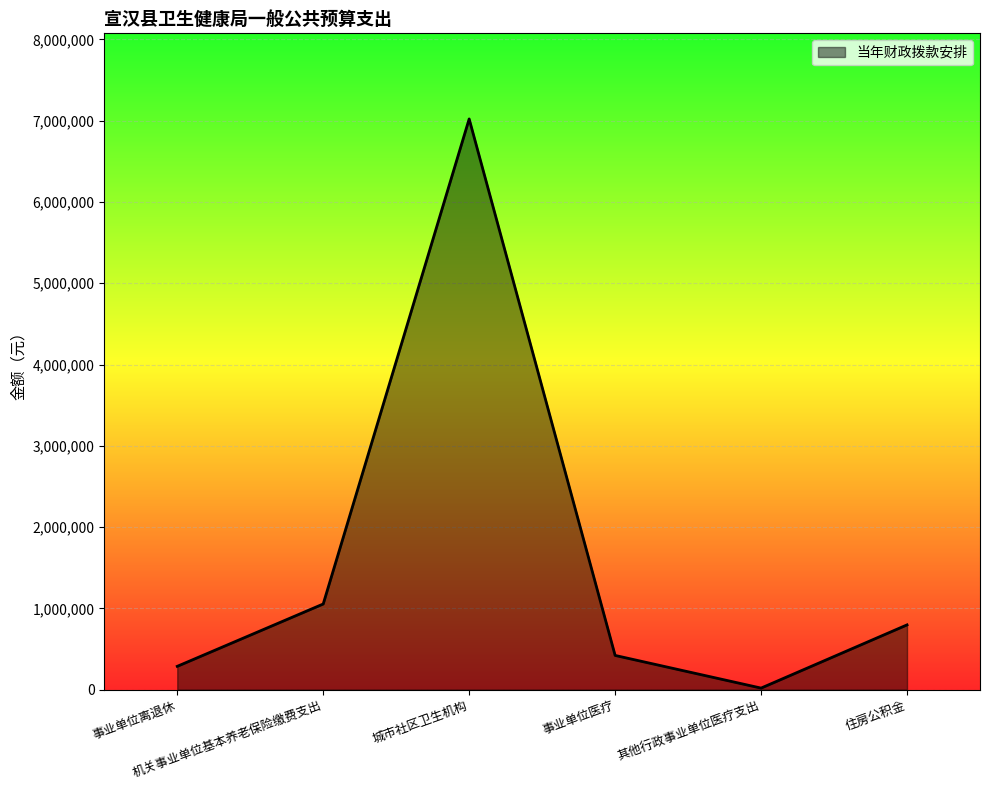

What is the sum of the values at 事业单位离退休 and 其他行政事业单位医疗支出?

306268